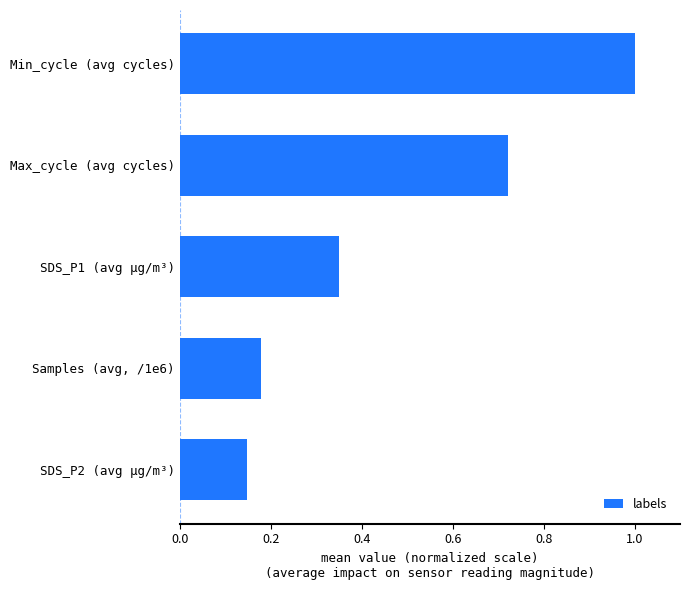

Rank the categories by value from highest to lowest.

Min_cycle (avg cycles), Max_cycle (avg cycles), SDS_P1 (avg µg/m³), Samples (avg, /1e6), SDS_P2 (avg µg/m³)